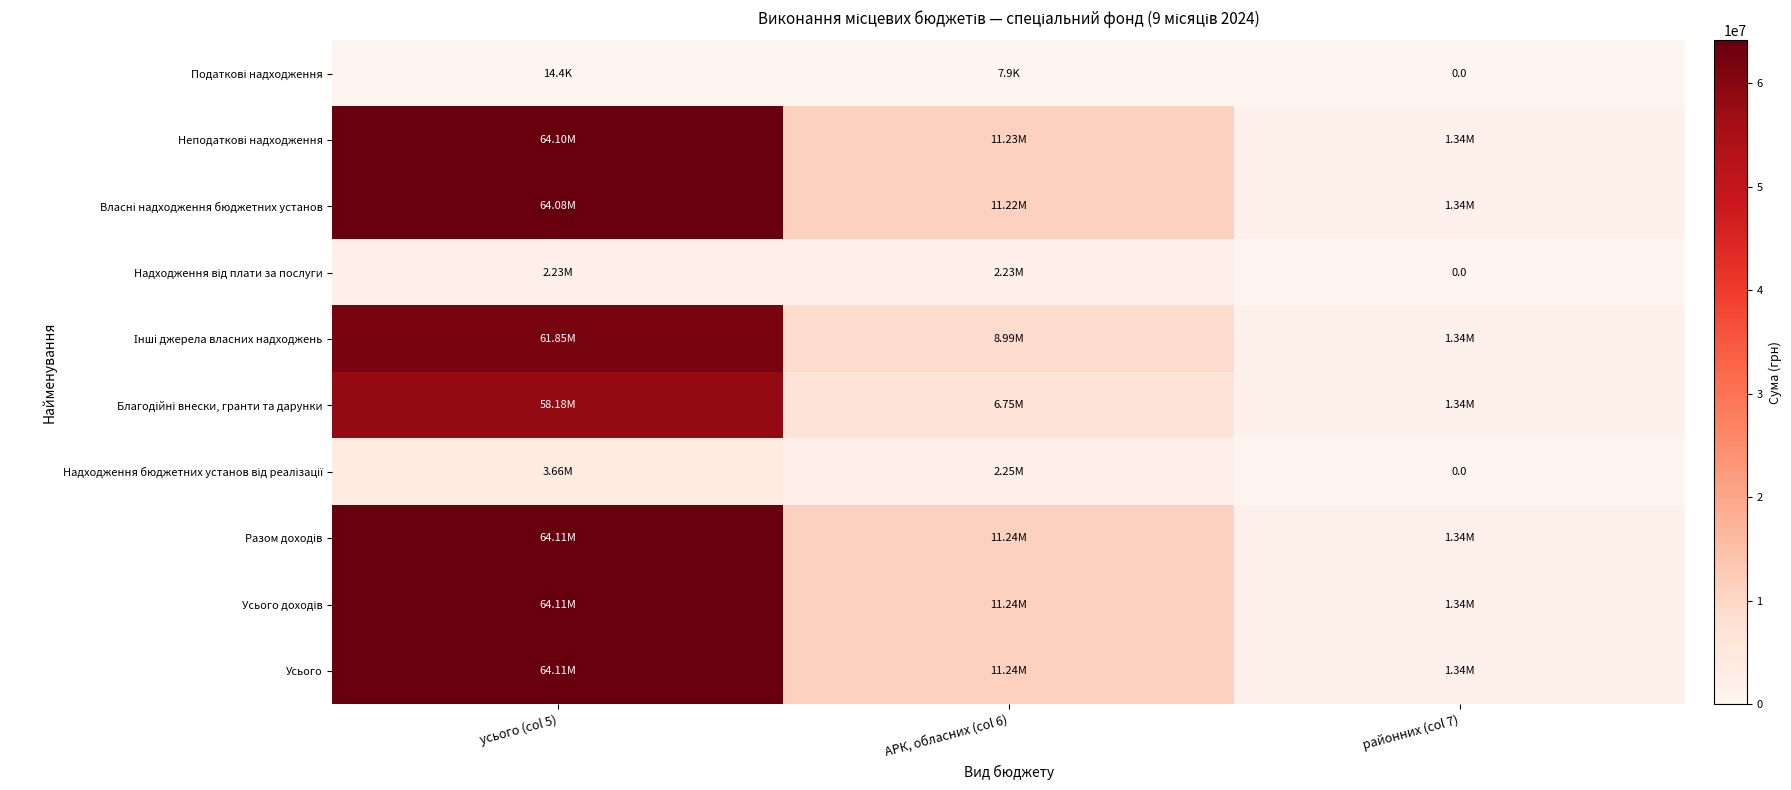

Between АРК, обласних (col 6) and районних (col 7), which series saw the biggest shift?

Разом доходів